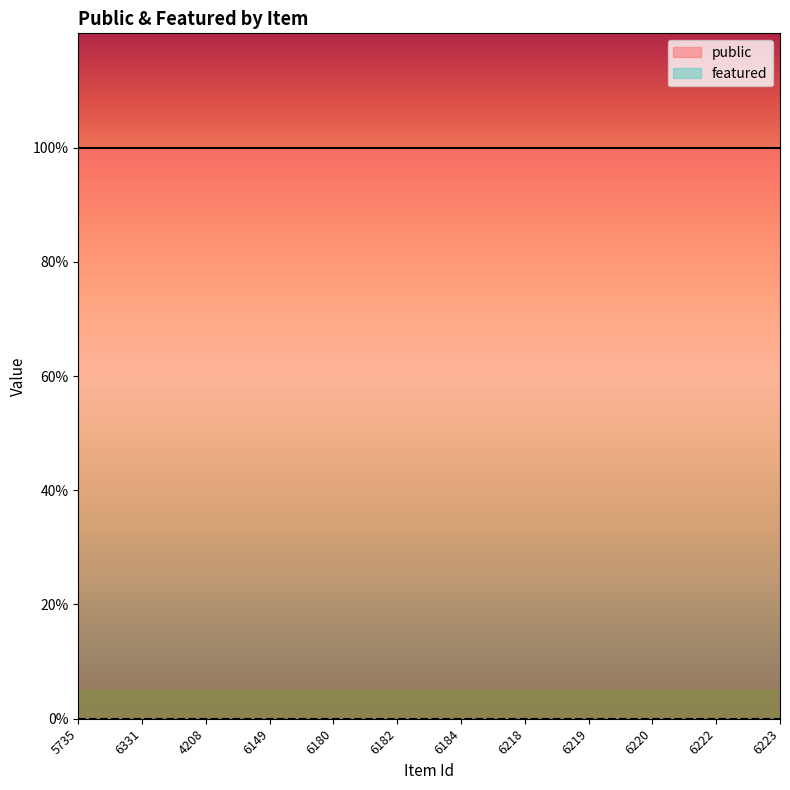

Does the chart have visible grid lines?

No